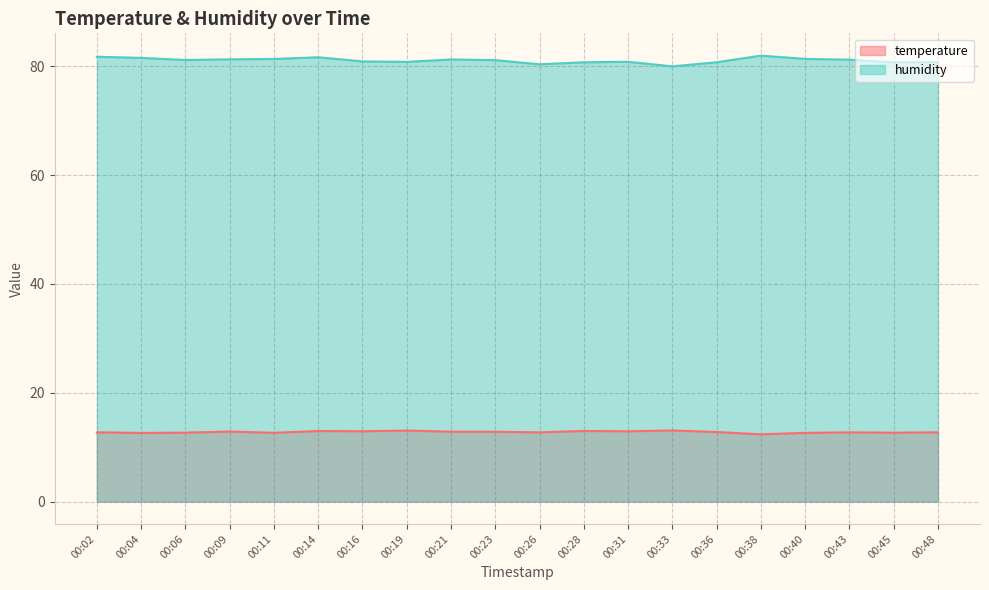

What is the total value across all series at 00:45?

93.4